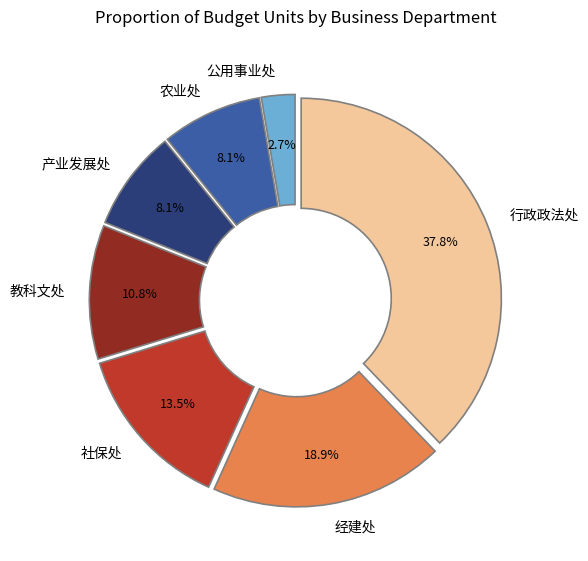

To the nearest percent, what is the difference between the 经建处 and 产业发展处 slice percentages?

11%